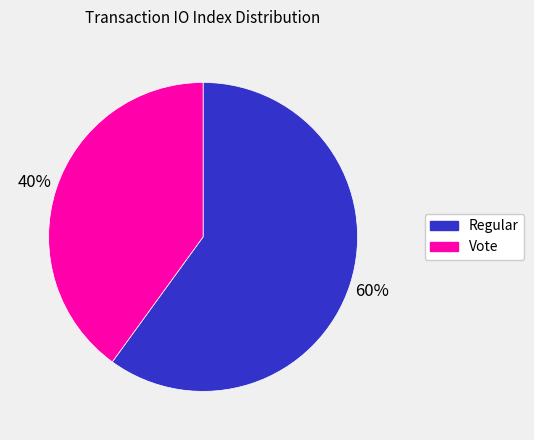

Which category has the smallest portion of the pie?

Vote